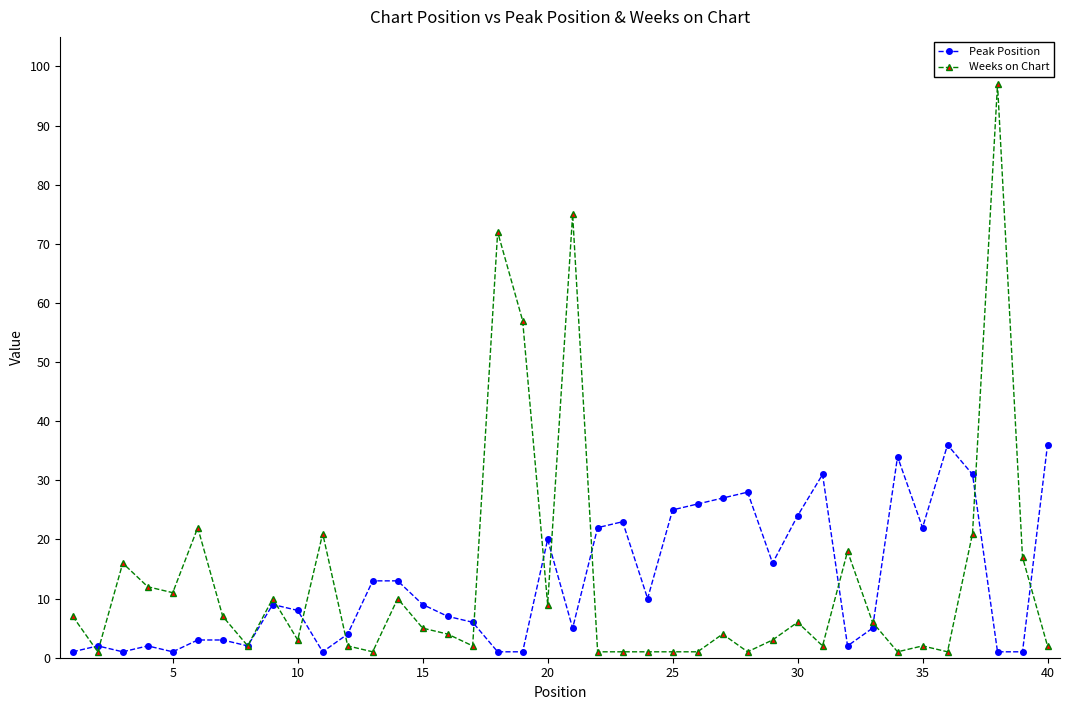

True or false: Weeks on Chart has more than 2 interior local peaks.

True